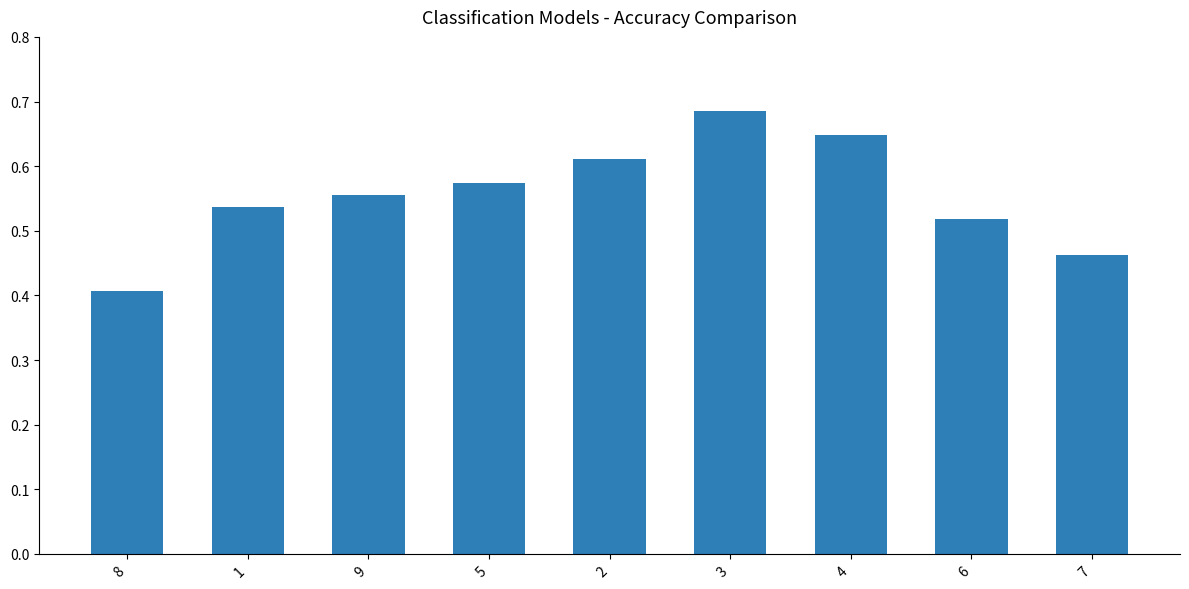

The chart shows a value of 1.1 at 2. True or false?

False